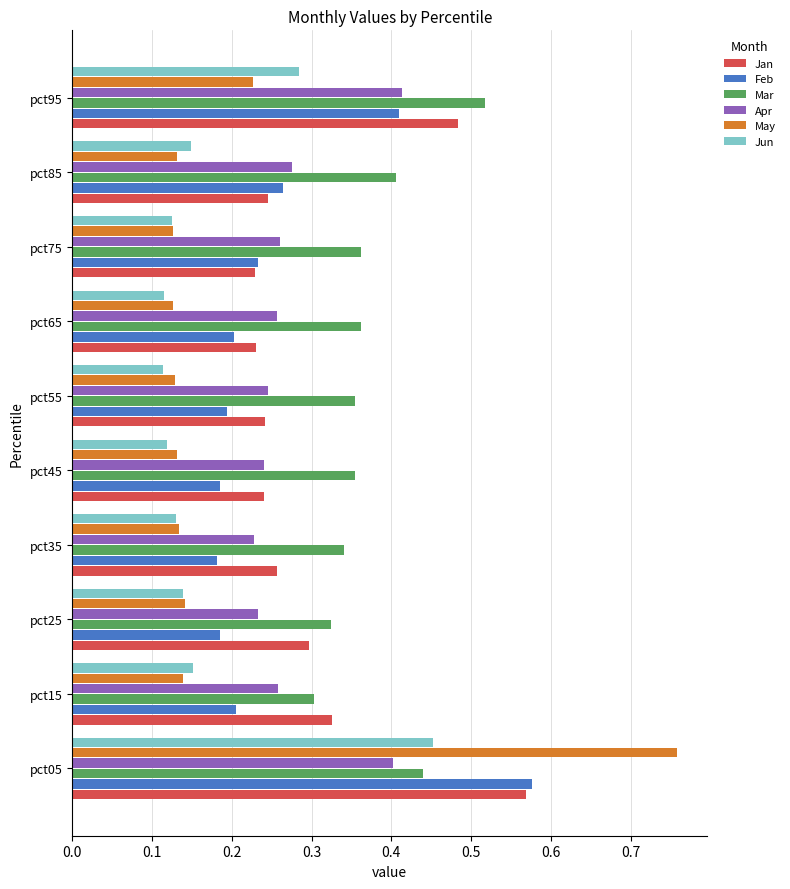

What is the total value across all series at pct05?

3.2